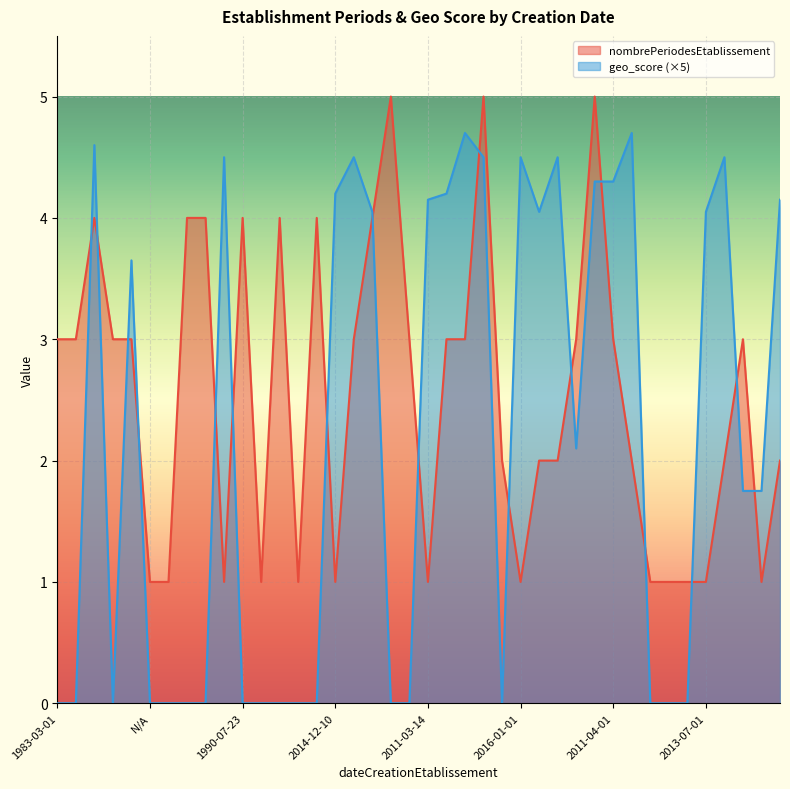

What is the label of the 19th point from the left?

1995-06-01